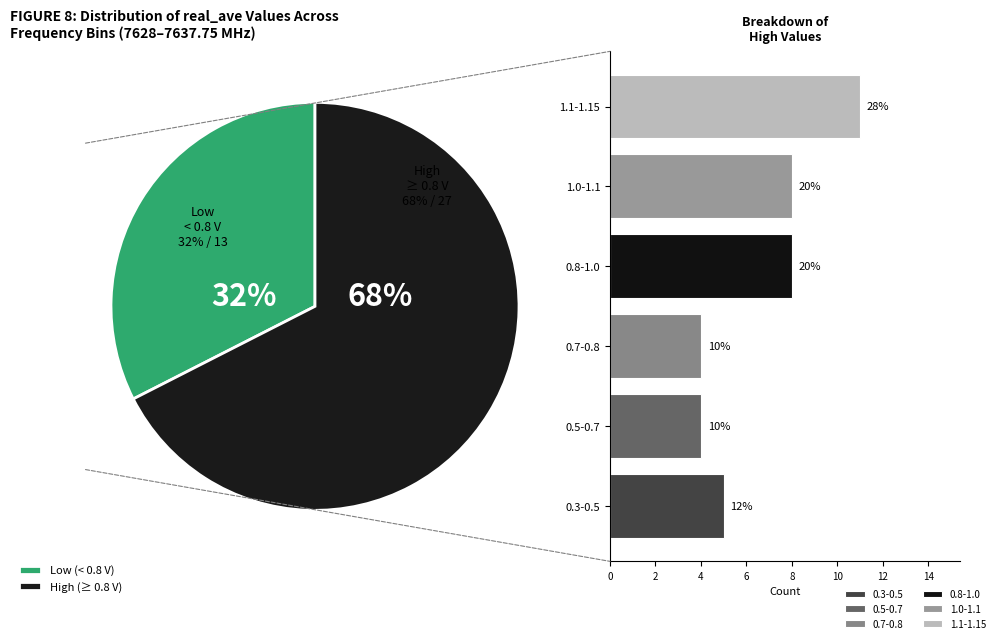

Is it true that 7630.75 is 1% of the pie?

False